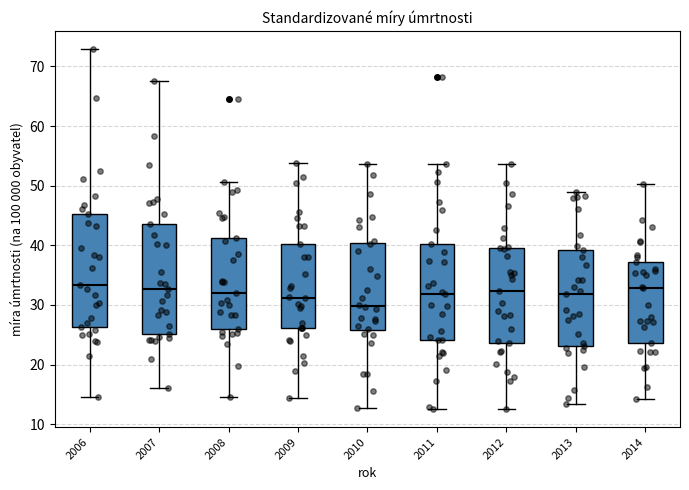

Where does the median line of the box at x = 2012 sit on the y-axis? The values are not printed on the chart, so give them approximately, as read against the axis.

32